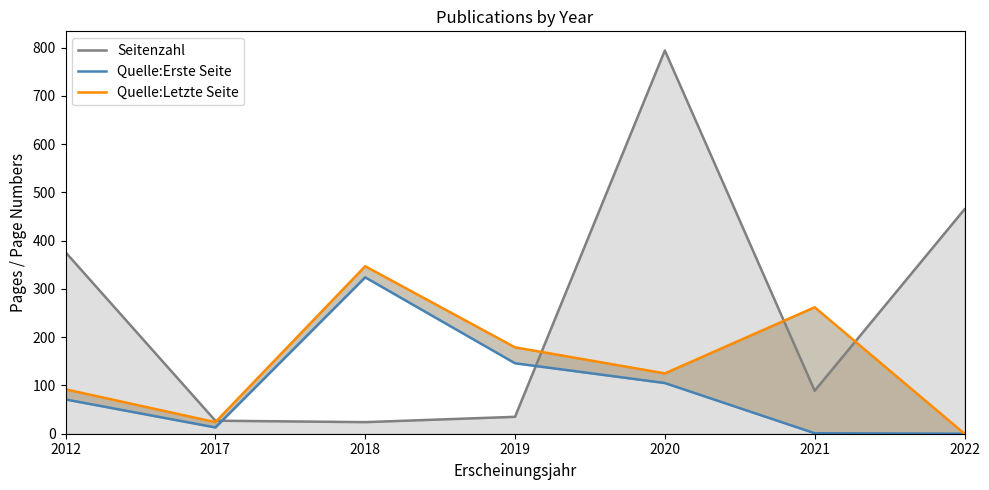

List the labels in order of Quelle:Letzte Seite value, largest first.

2018, 2021, 2019, 2020, 2012, 2017, 2022